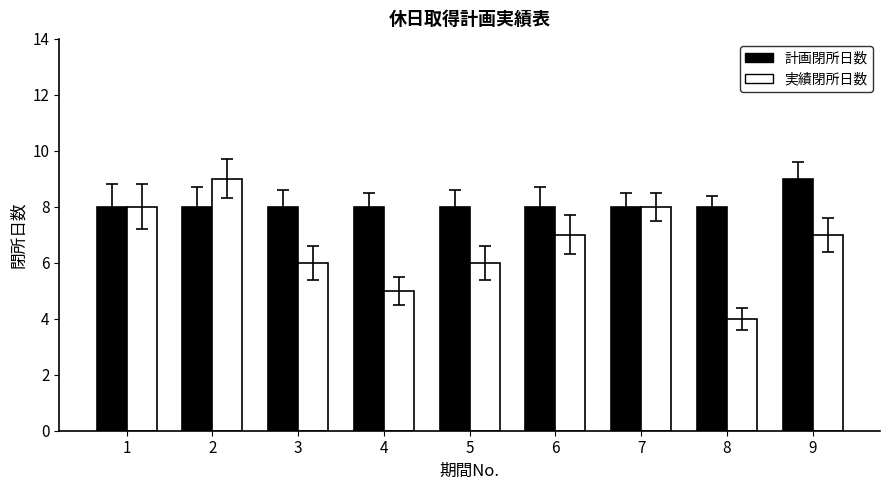

Count the 実績閉所日数 values in the range 6 to 8.

6